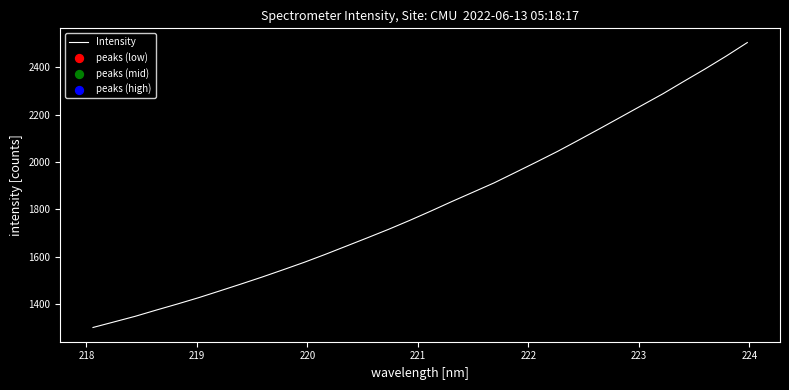

What is the greatest value displayed?

2504.5